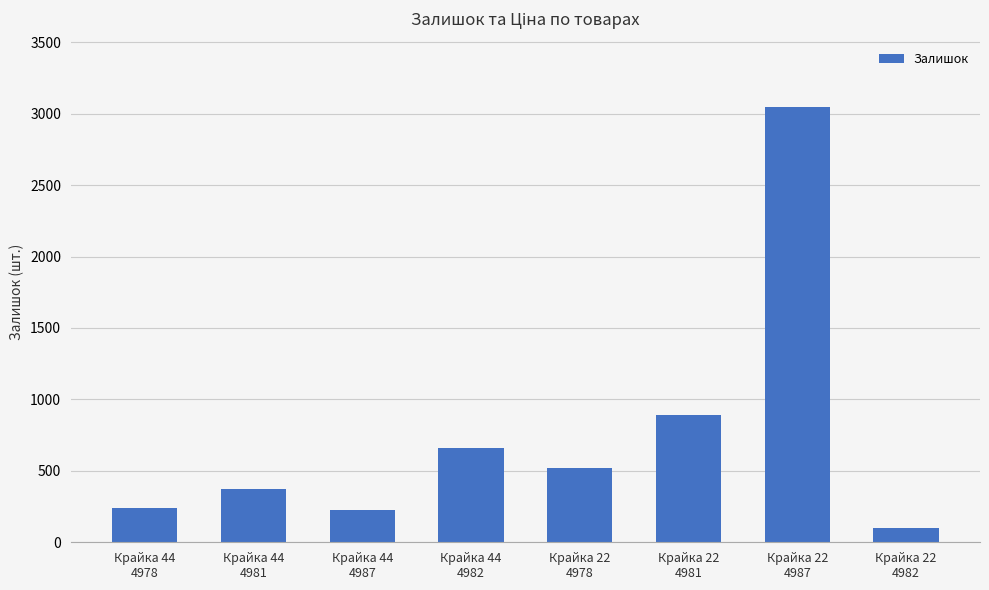

Does the chart contain stacked bars?

No